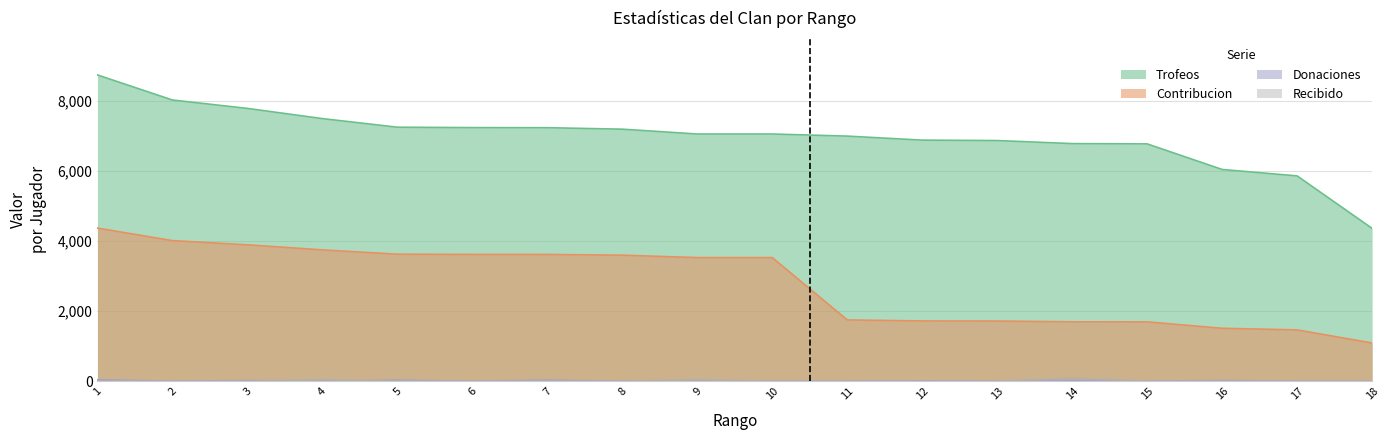

What is the difference between the maximum and second lowest values in the Recibido series?

80